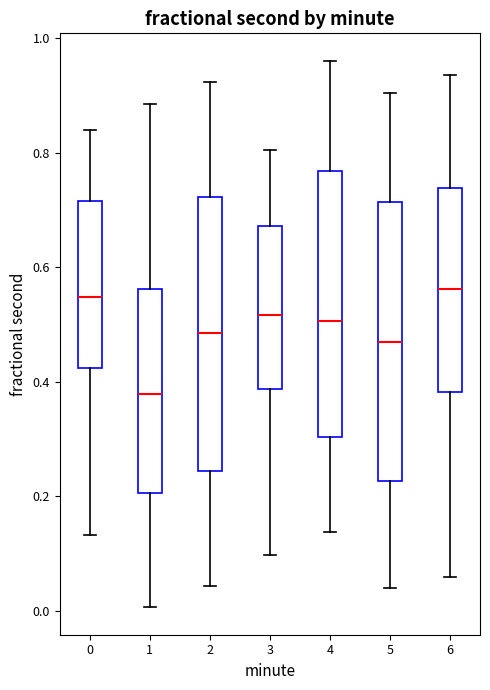

Reading left to right, read every box against the y-axis: the position of its median line, the range the box covers, and the ends of its whiskers. The values are not printed on the chart, so give them approximately, as read against the axis.

0: median 0.54, box 0.42 to 0.72, whiskers 0.14 to 0.84
1: median 0.38, box 0.20 to 0.56, whiskers 0.00 to 0.88
2: median 0.48, box 0.24 to 0.72, whiskers 0.04 to 0.92
3: median 0.52, box 0.38 to 0.68, whiskers 0.10 to 0.80
4: median 0.50, box 0.30 to 0.76, whiskers 0.14 to 0.96
5: median 0.46, box 0.22 to 0.72, whiskers 0.04 to 0.90
6: median 0.56, box 0.38 to 0.74, whiskers 0.06 to 0.94